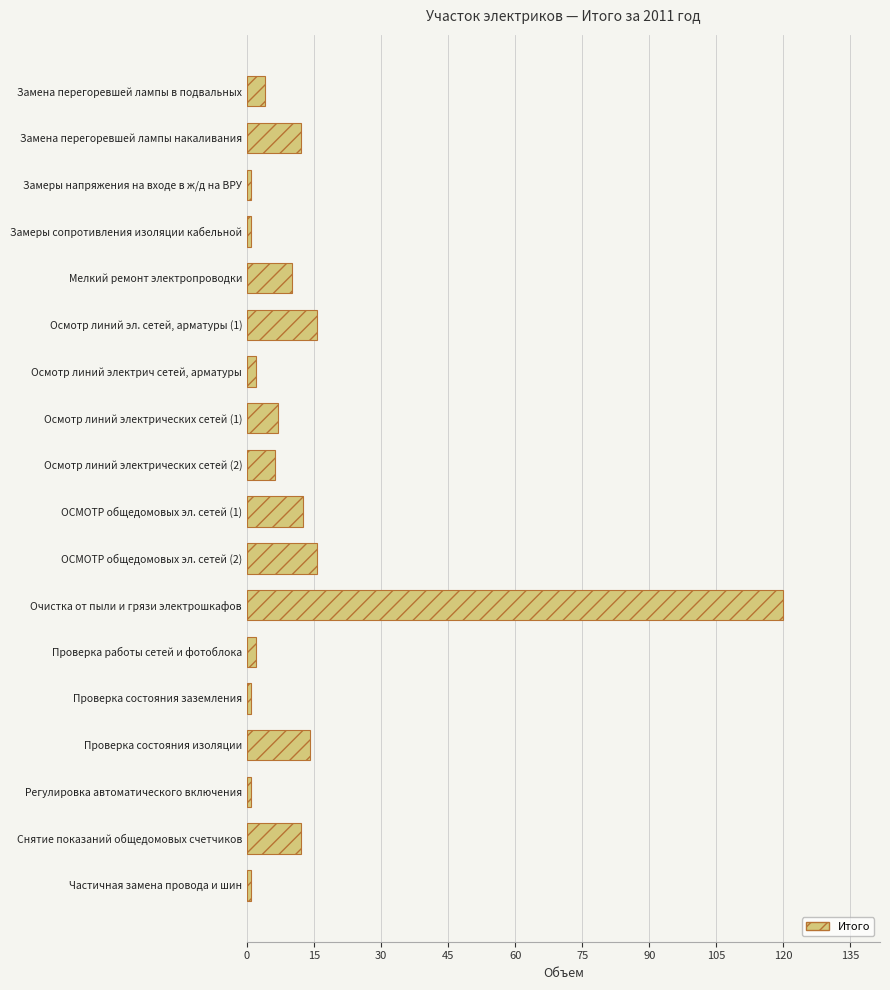

Reading top to bottom, extract all data points from this chart.

Замена перегоревшей лампы в подвальных=4.0	Замена перегоревшей лампы накаливания=12.0	Замеры напряжения на входе в ж/д на ВРУ=1.0	Замеры сопротивления изоляции кабельной=1.0	Мелкий ремонт электропроводки=10.0	Осмотр линий эл. сетей, арматуры (1)=15.6	Осмотр линий электрич сетей, арматуры=2.0	Осмотр линий электрических сетей (1)=7.0	Осмотр линий электрических сетей (2)=6.3	ОСМОТР общедомовых эл. сетей (1)=12.6	ОСМОТР общедомовых эл. сетей (2)=15.6	Очистка от пыли и грязи электрошкафов=120.0	Проверка работы сетей и фотоблока=2.0	Проверка состояния заземления=1.0	Проверка состояния изоляции=14.0	Регулировка автоматического включения=1.0	Снятие показаний общедомовых счетчиков=12.0	Частичная замена провода и шин=1.0